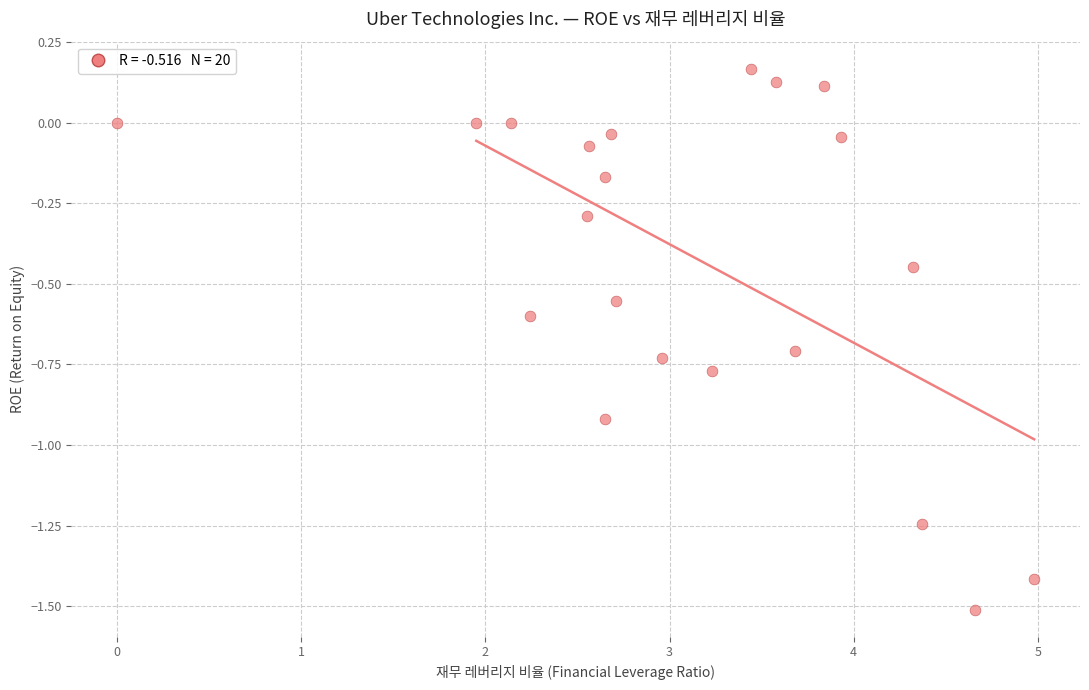

What is the range of Y values (max minus min)?

1.7